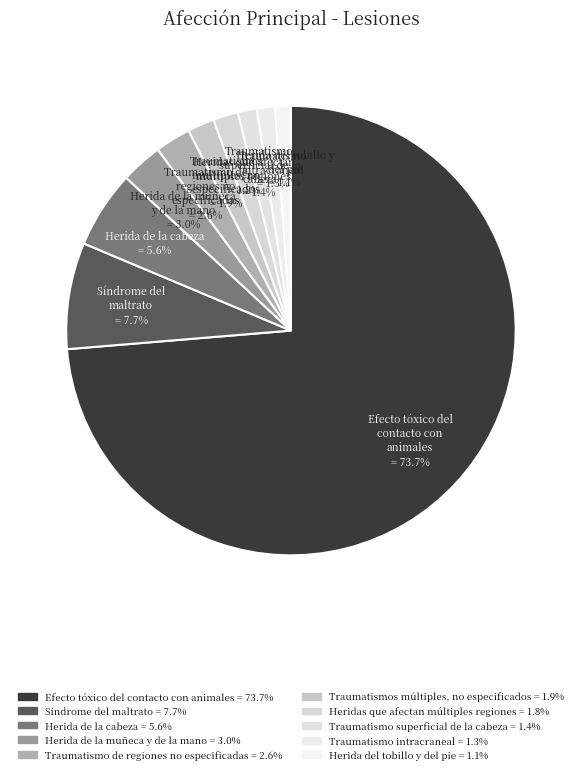

To the nearest percent, what portion does Traumatismos múltiples, no especificados represent?

2%